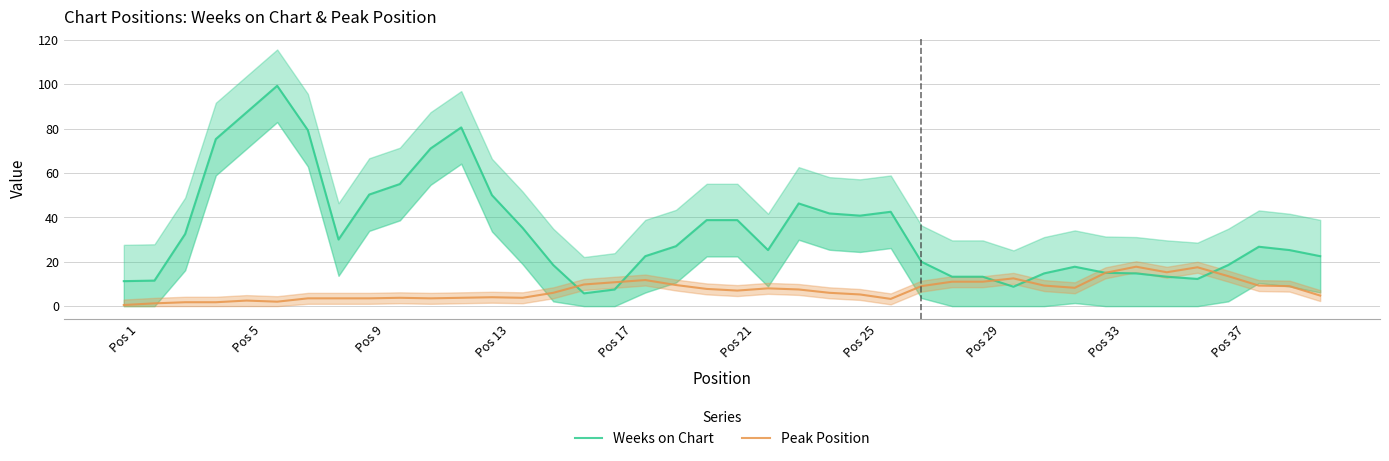

What is the smallest value displayed?

0.5